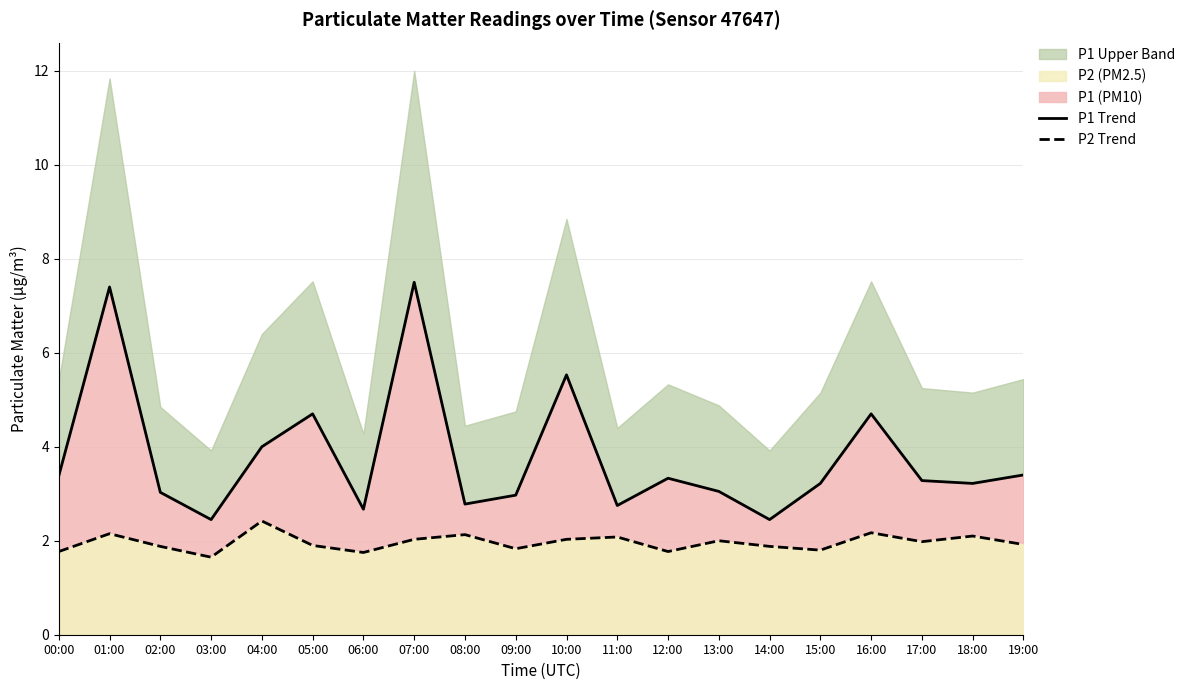

What is the spread (max minus min) of values at 06:00?

0.9